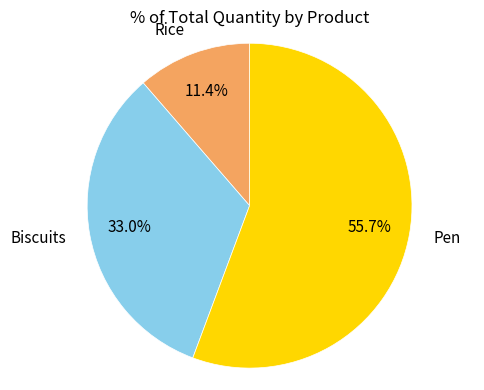

Which slice is the largest?

Pen